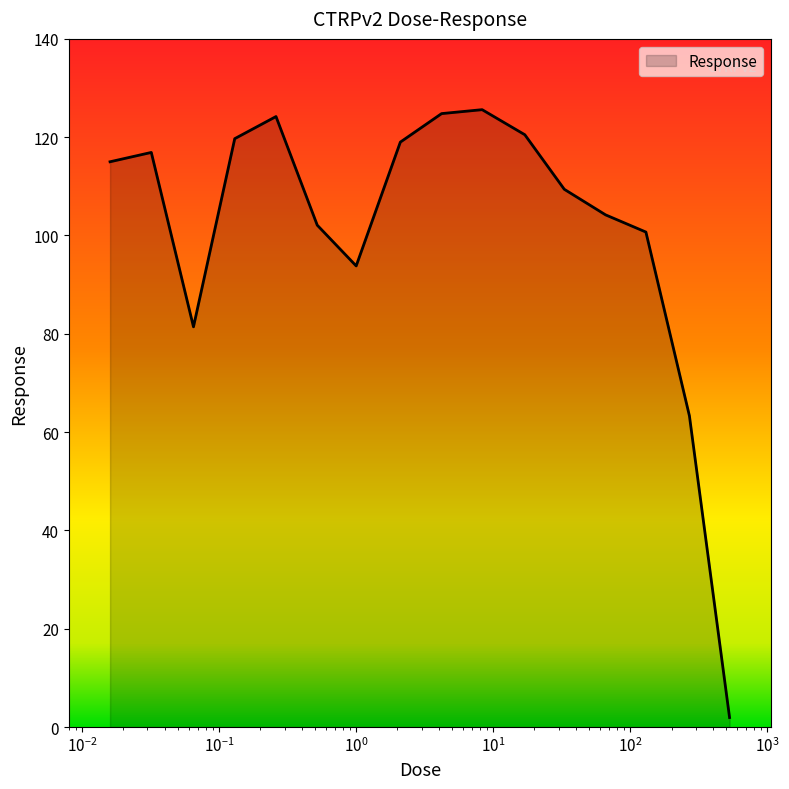

What is the difference between the maximum and minimum values?

123.7